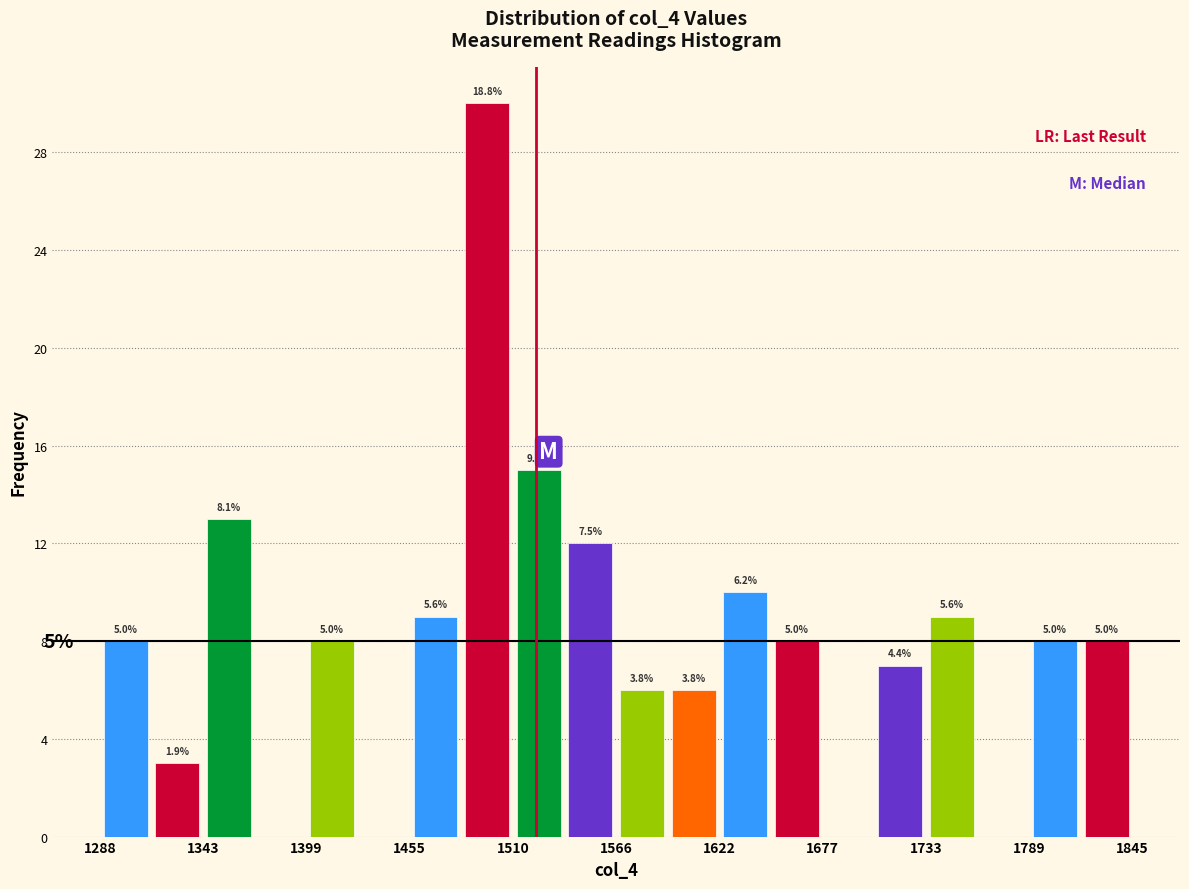

Around what value on the x-axis is the tallest bar? Give the approximate position of its centre, as read against the axis.

1500